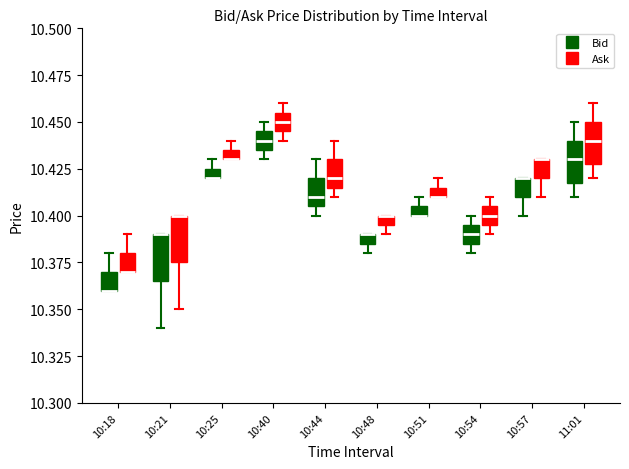

Where is the lower edge of the box for 11:01 (Bid) on the y-axis? The values are not printed on the chart, so give them approximately, as read against the axis.

10.420